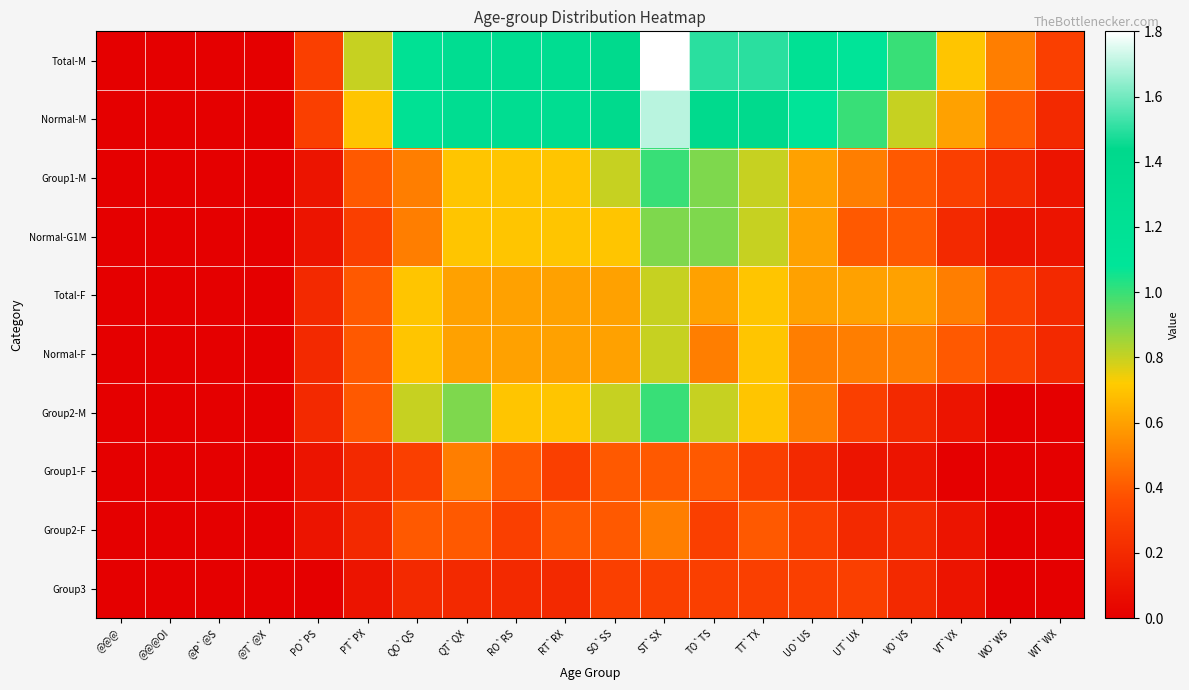

At QO`QS, list the series in order from largest to smallest.

Total-M, Normal-M, Group2-M, Total-F, Normal-F, Group1-M, Normal-G1M, Group2-F, Group1-F, Group3